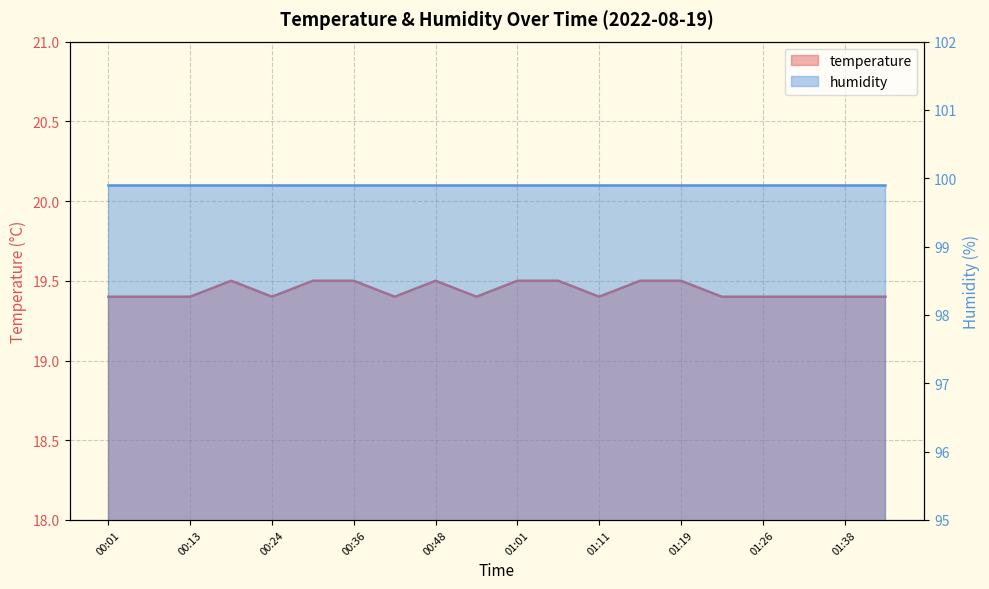

Does the chart display data point markers on the line(s)?

No